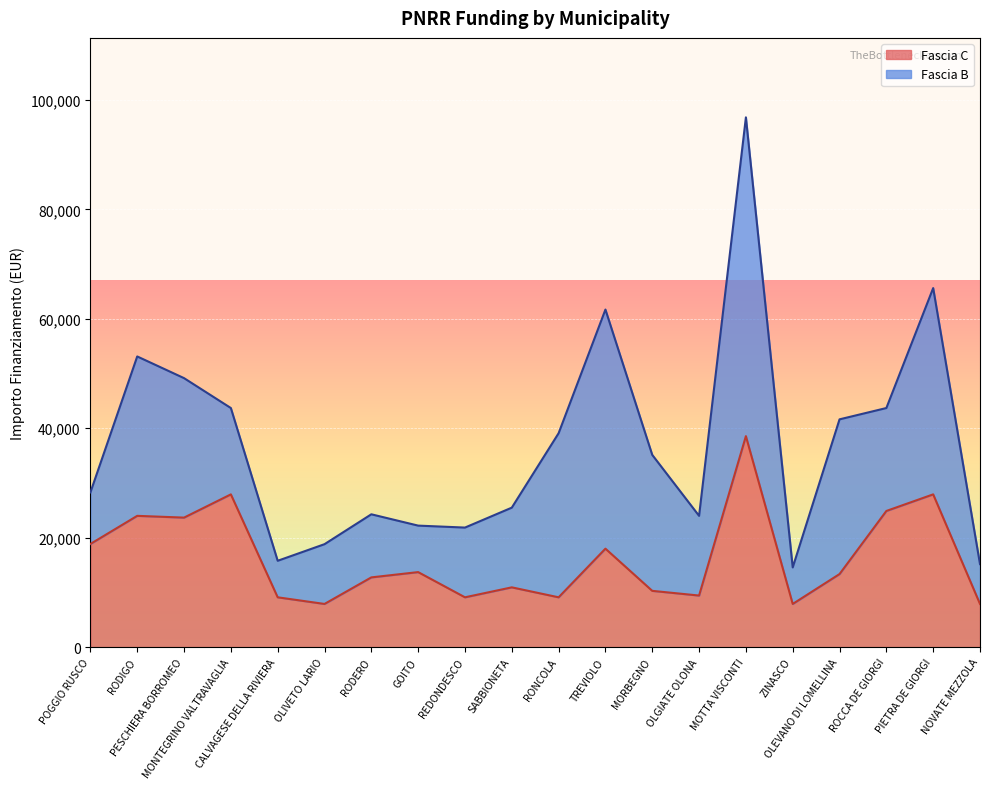

What is the ratio of the value at TREVIOLO to the value at PIETRA DE GIORGI?

0.6